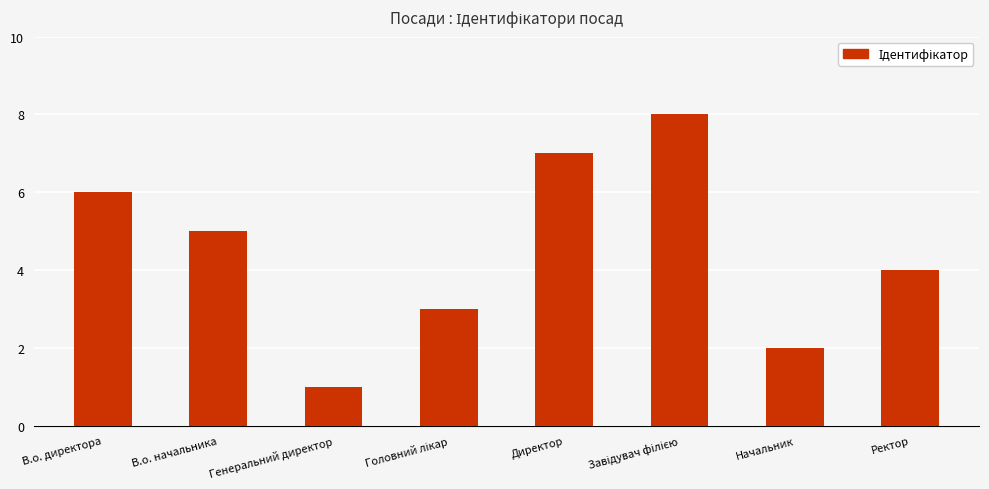

Is it true that the value at В.о. начальника is 8?

False